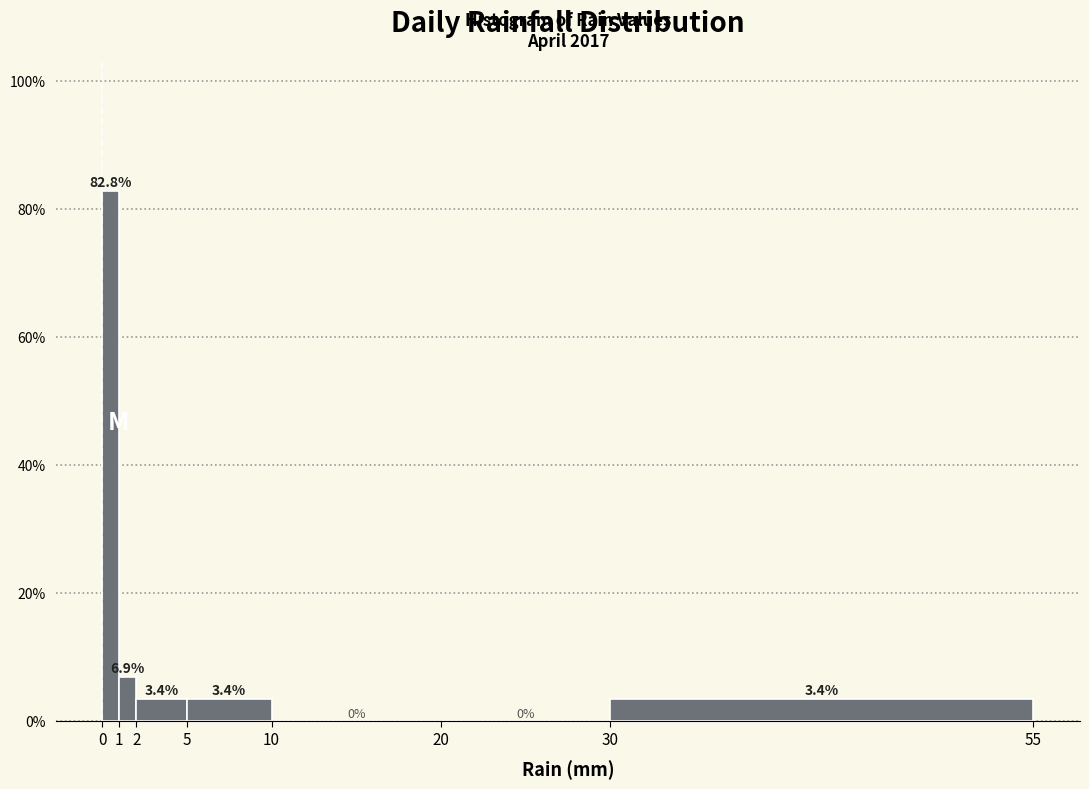

Reading left to right, transcribe this chart: for each bar, give the range it covers on the x-axis and its height.

0 to 1: 82.8
1 to 2: 6.9
2 to 5: 3.4
5 to 10: 3.4
10 to 20: 0.0
20 to 30: 0.0
30 to 55: 3.4